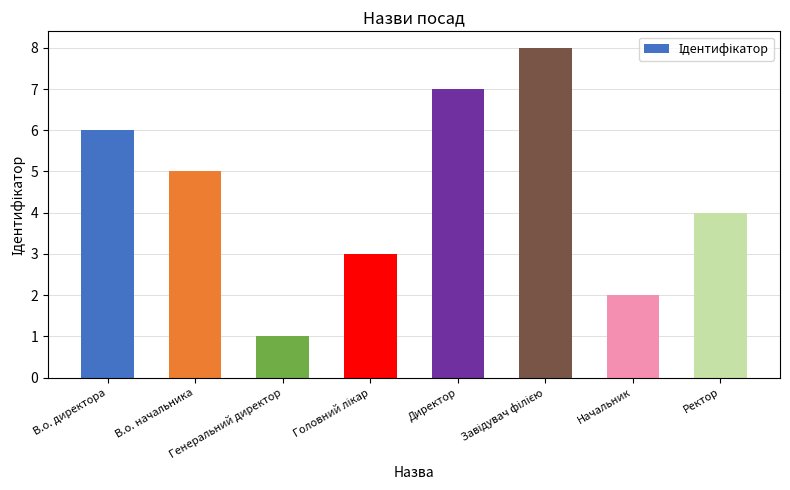

What position from the left is Ректор?

8